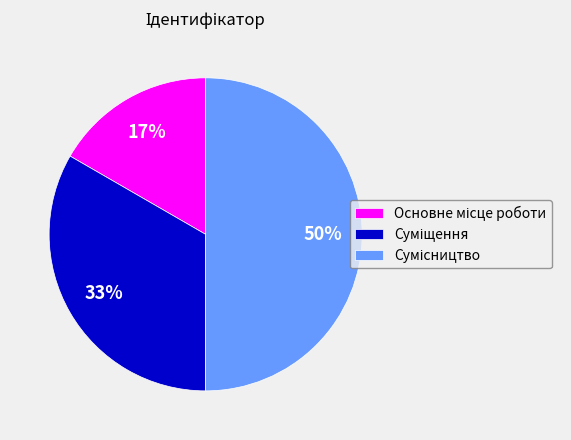

To the nearest percent, what is the difference between the largest and smallest slice percentages?

33%